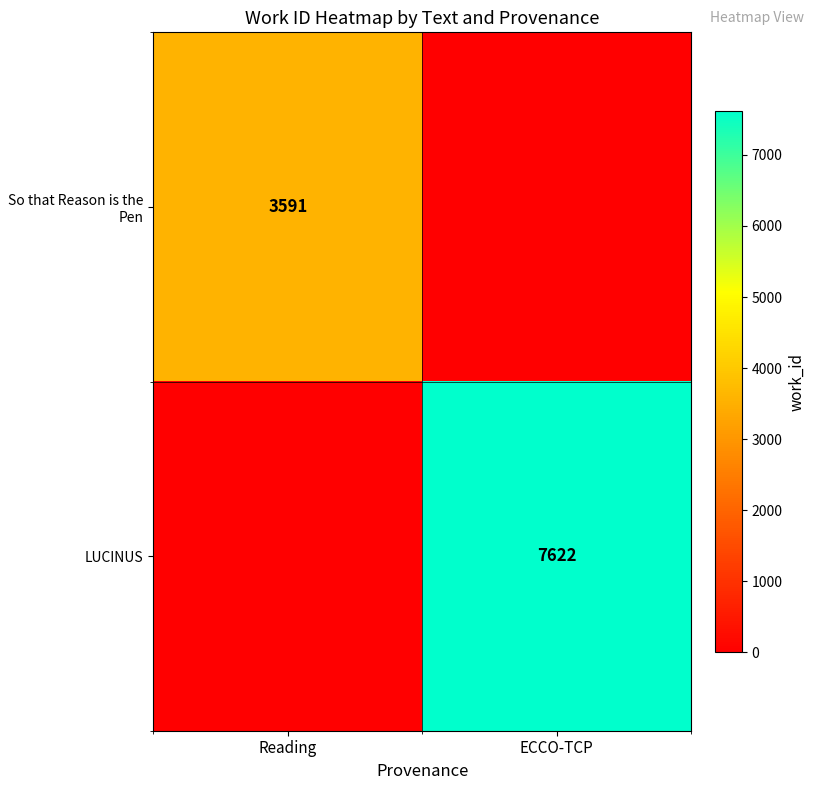

Count the number of categories in the chart.

2